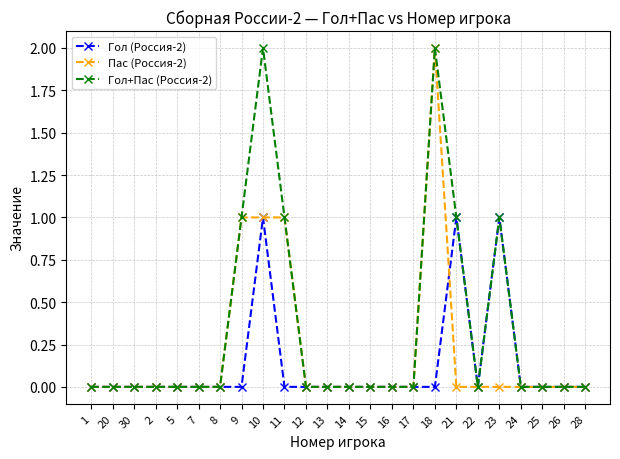

True or false: Гол (Россия-2) has more than 0 interior local peaks.

True